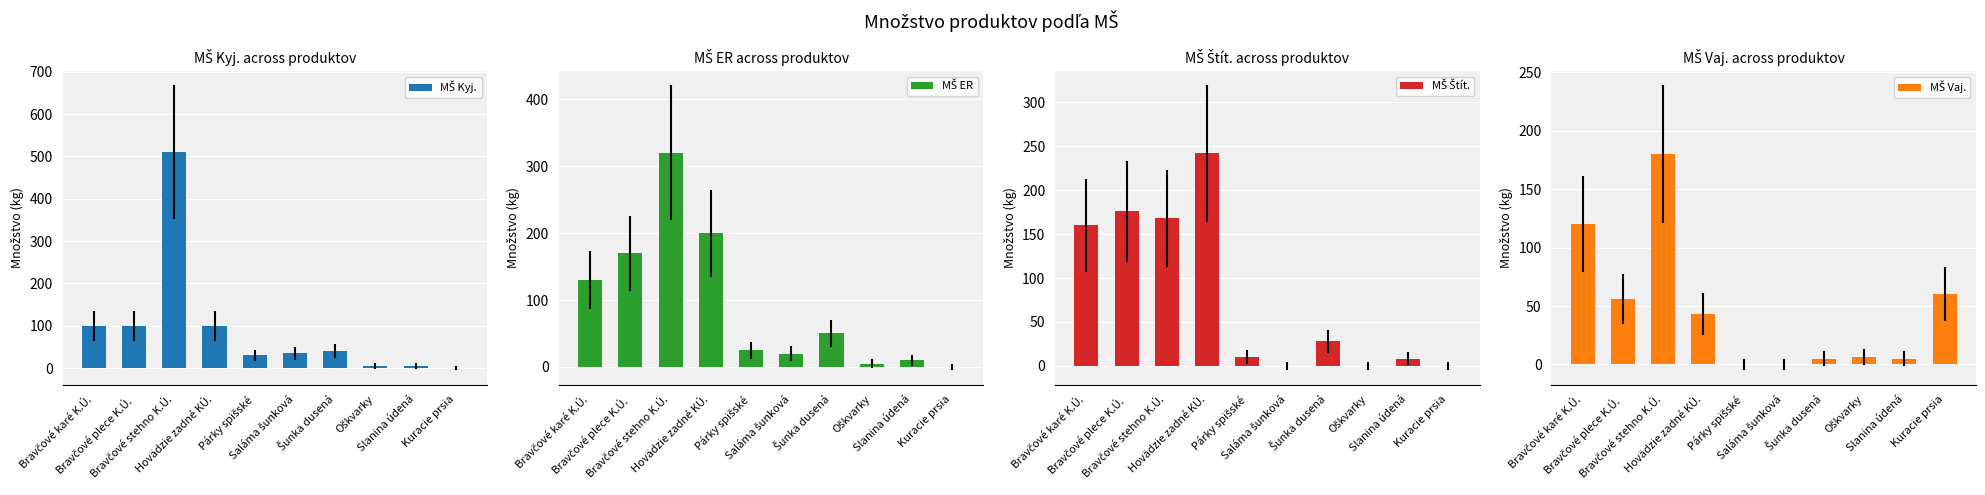

Does the chart contain any negative values?

No